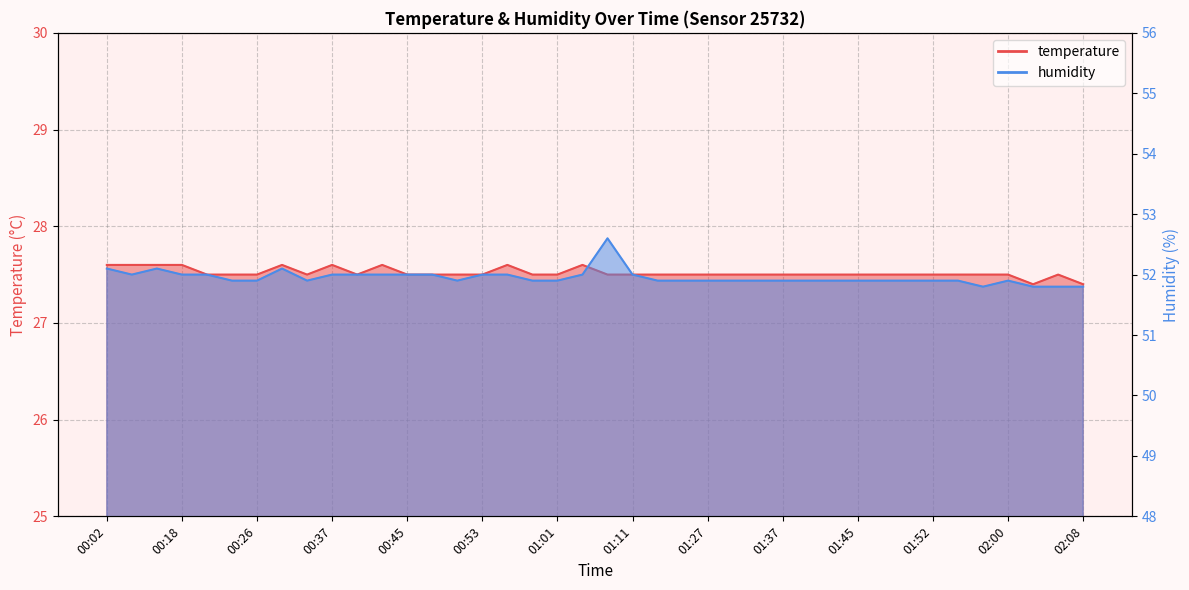

What is the difference between the maximum and minimum values in the humidity series?

0.8